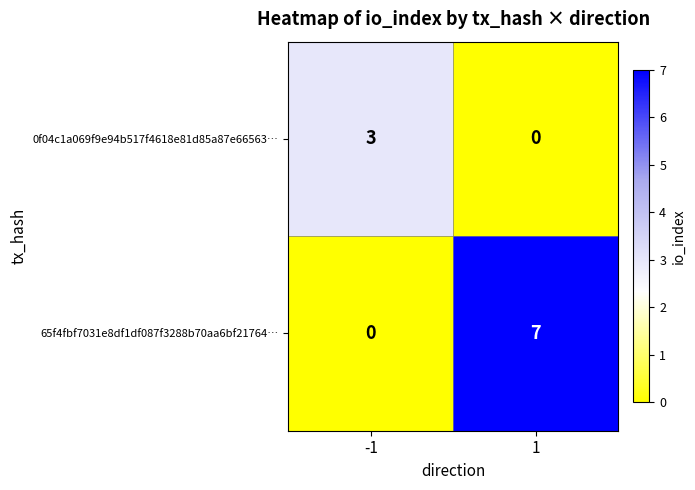

Reading right to left, list all the values displayed in this chart.

0f04c1a069f9e94b517f4618e81d85a87e66563…: 1=0	-1=3
65f4fbf7031e8df1df087f3288b70aa6bf21764…: 1=7	-1=0